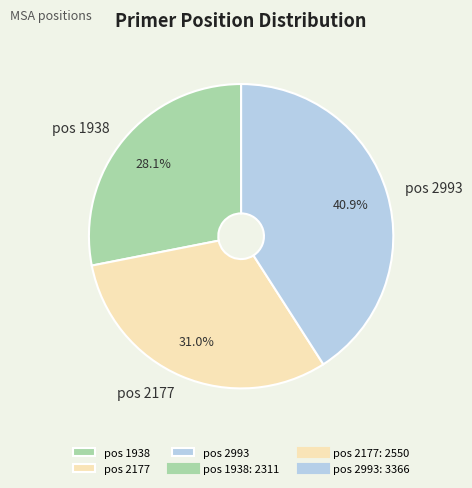

Does any single category account for the majority?

No